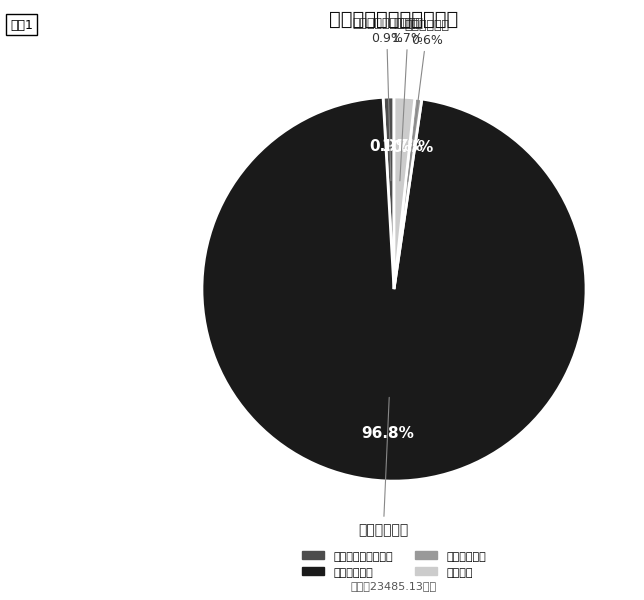

Between 其他支出 and 住房保障支出, which is larger?

其他支出